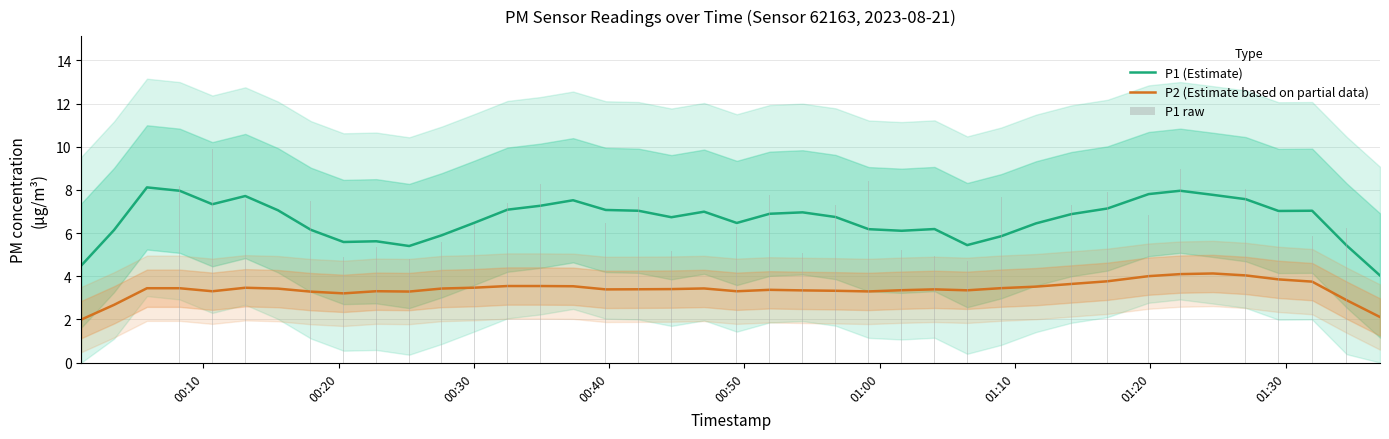

Rank the series by their maximum value, from highest to lowest.

P1 raw, P1 (Estimate), P2 (Estimate based on partial data)